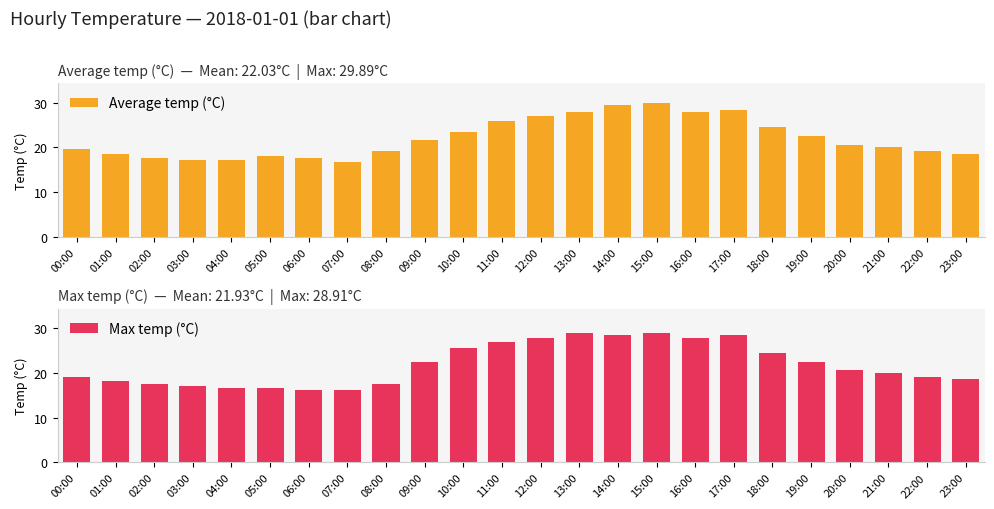

Which series changed the most between 01:00 and 08:00?

Average temp (°C)